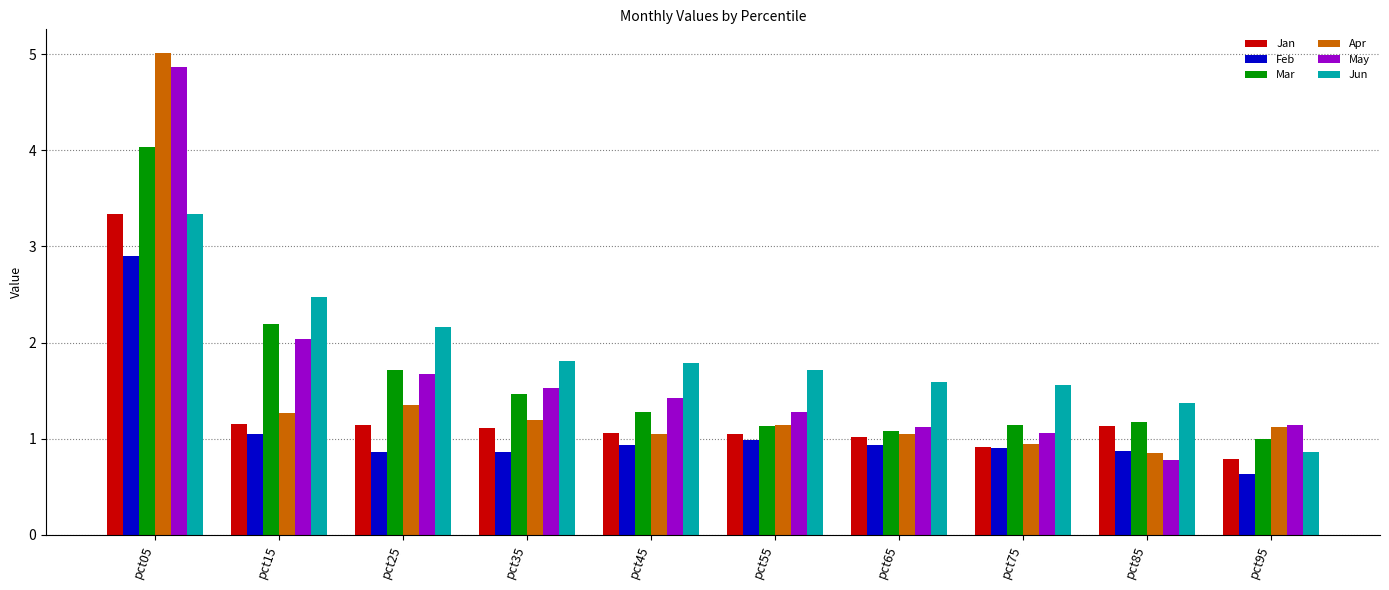

Which category has the lowest value in the Jun series?

pct95